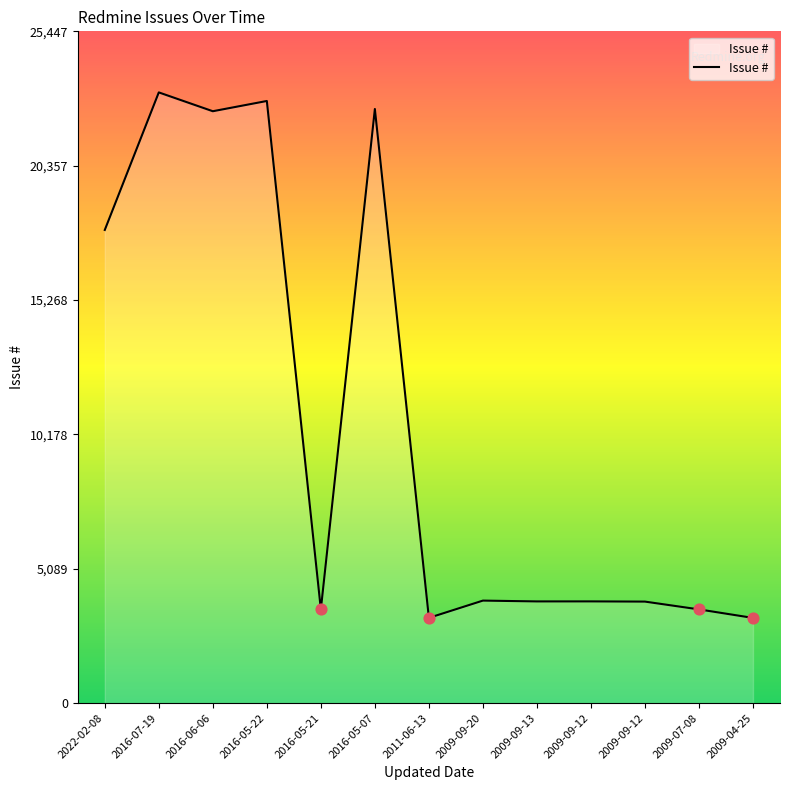

How many lines are shown in the chart?

1